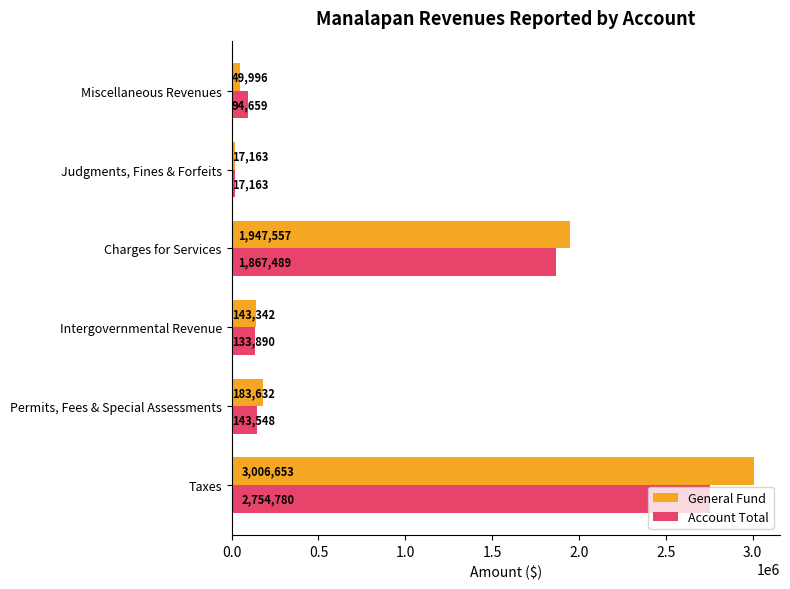

True or false: Account Total has a value of 2754780 at Taxes.

True